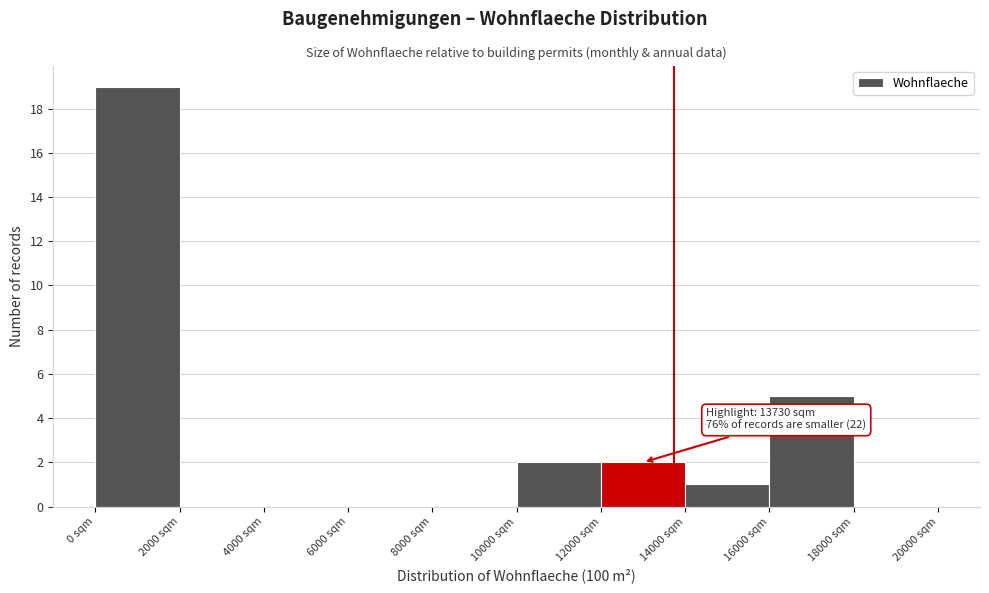

Which range on the x-axis has the tallest bar?

0 to 2000